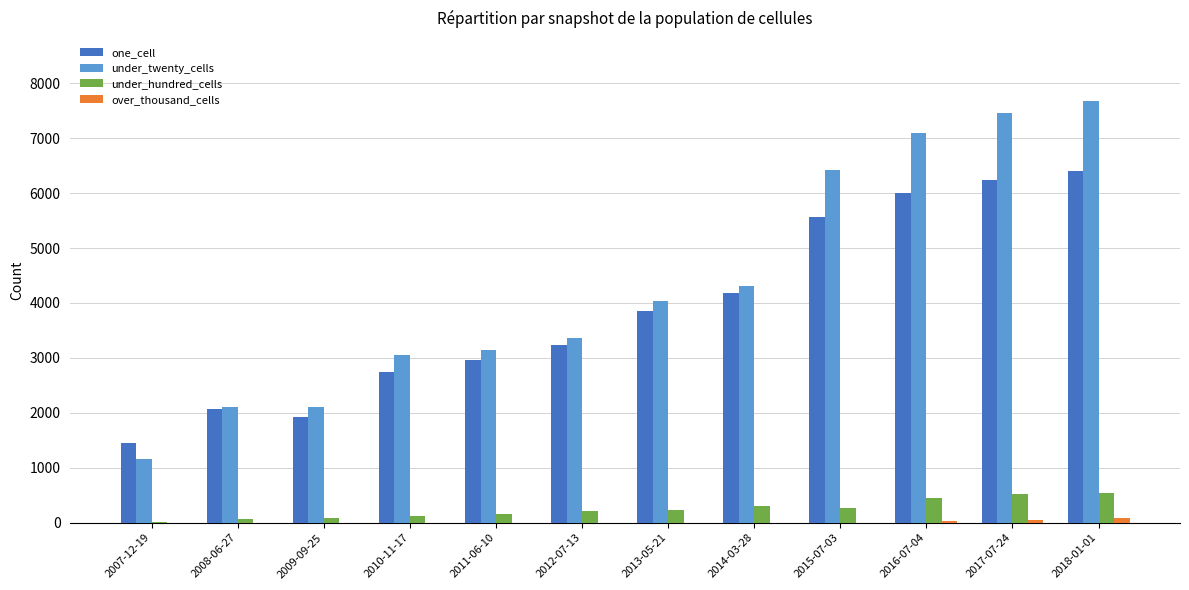

Which series changed the most between 2008-06-27 and 2015-07-03?

under_twenty_cells